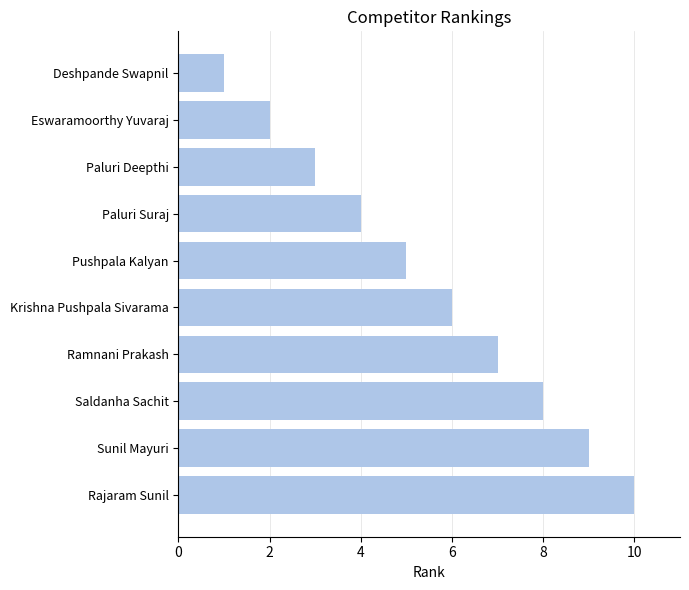

Does the chart contain any negative values?

No